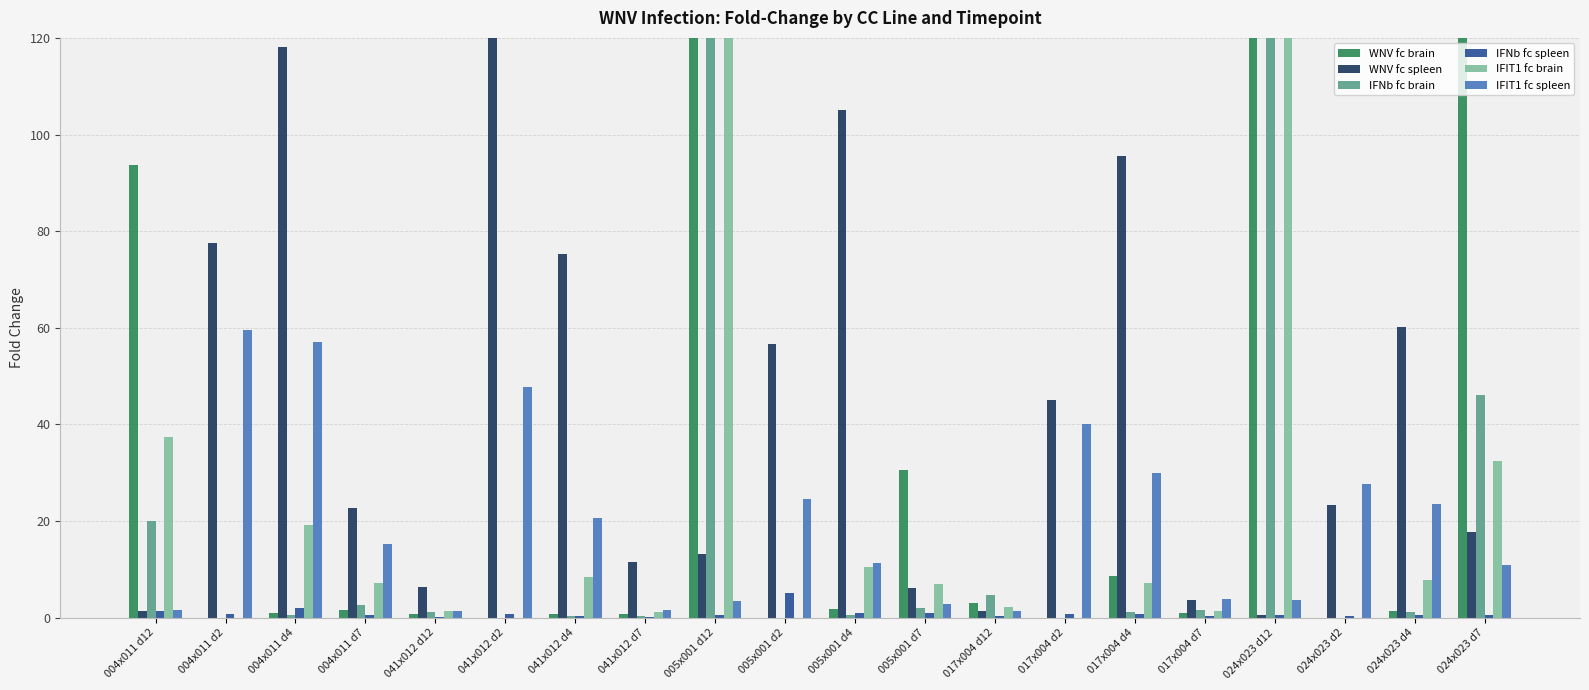

Which category has the highest value across all series?

005x001 d12